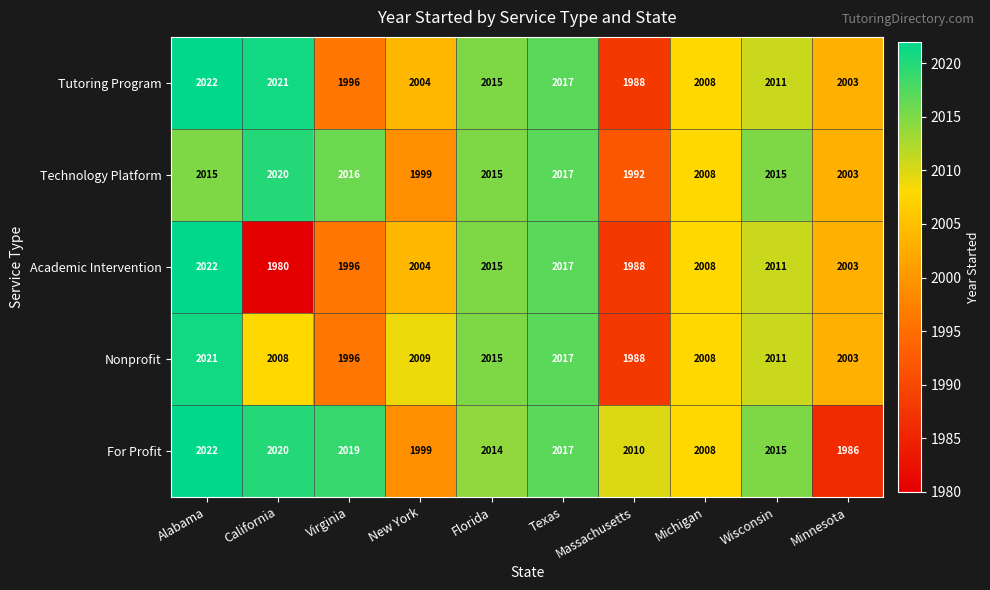

Read the Technology Platform value at New York.

1999